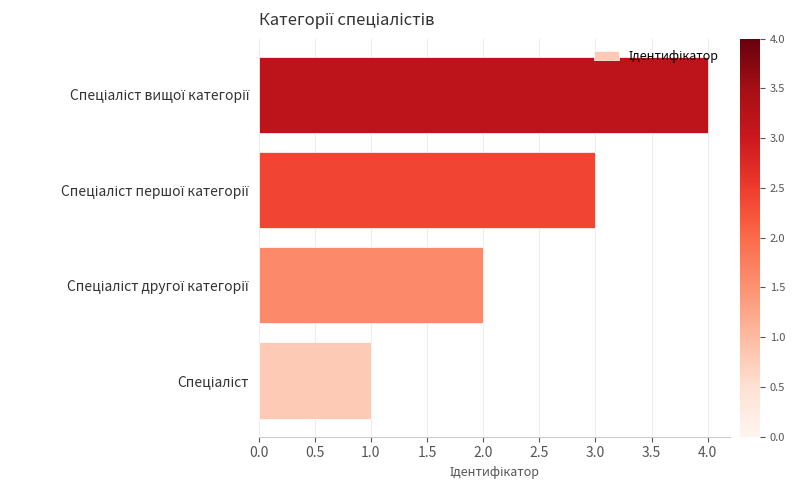

What is the sum of all values?

10